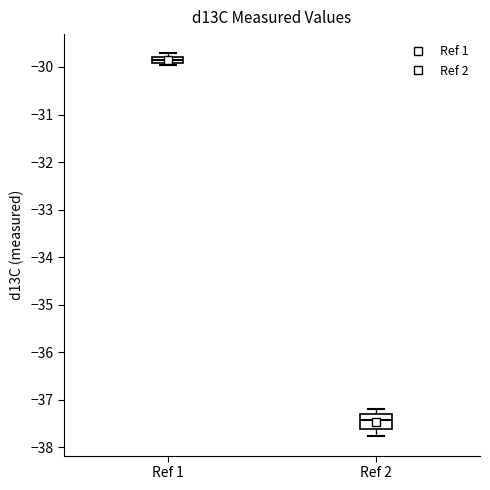

Where is the upper edge of the box for Ref 1 on the y-axis? The values are not printed on the chart, so give them approximately, as read against the axis.

-29.8